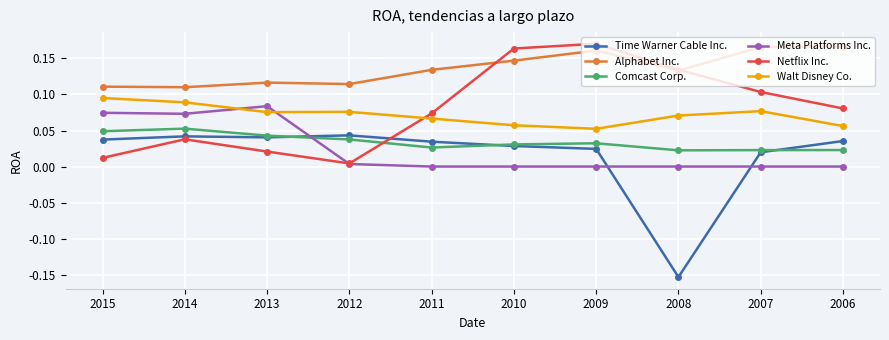

How many times do Meta Platforms Inc. and Time Warner Cable Inc. cross each other?

3